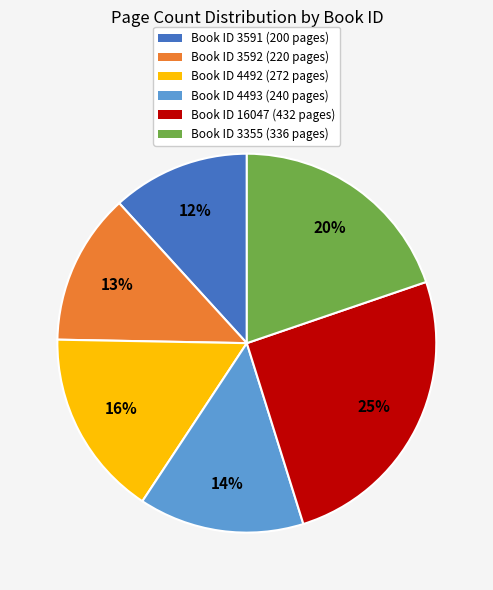

Approximately how many times larger is the value at Book ID 3355 (336 pages) compared to Book ID 3592 (220 pages)?

1.5